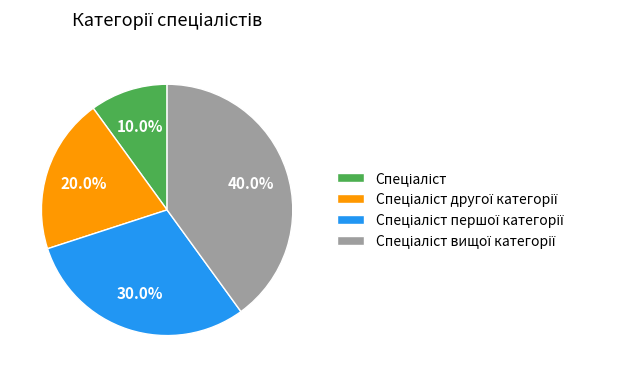

Is there a majority slice in this chart?

No